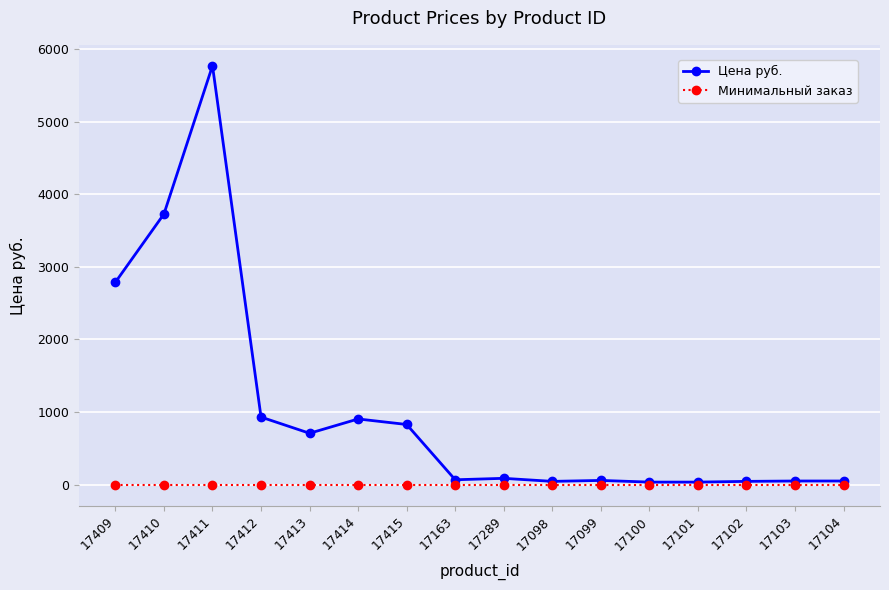

The Минимальный заказ series shows 1 at 17414. True or false?

True